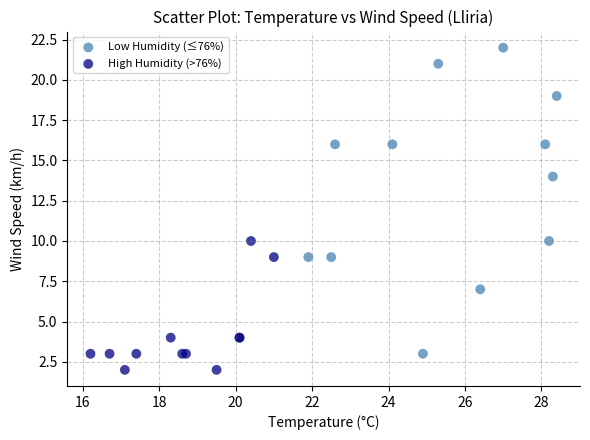

Which series reaches the maximum Y coordinate?

Low Humidity (≤76%)